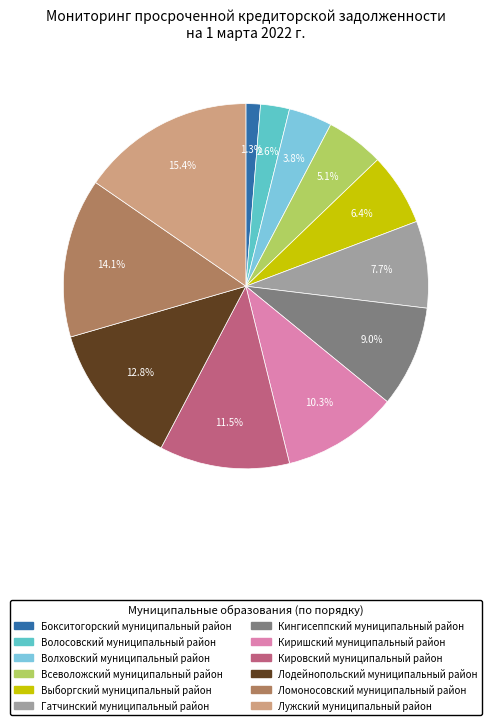

Which has a higher value, Лодейнопольский муниципальный район or Киришский муниципальный район?

Лодейнопольский муниципальный район